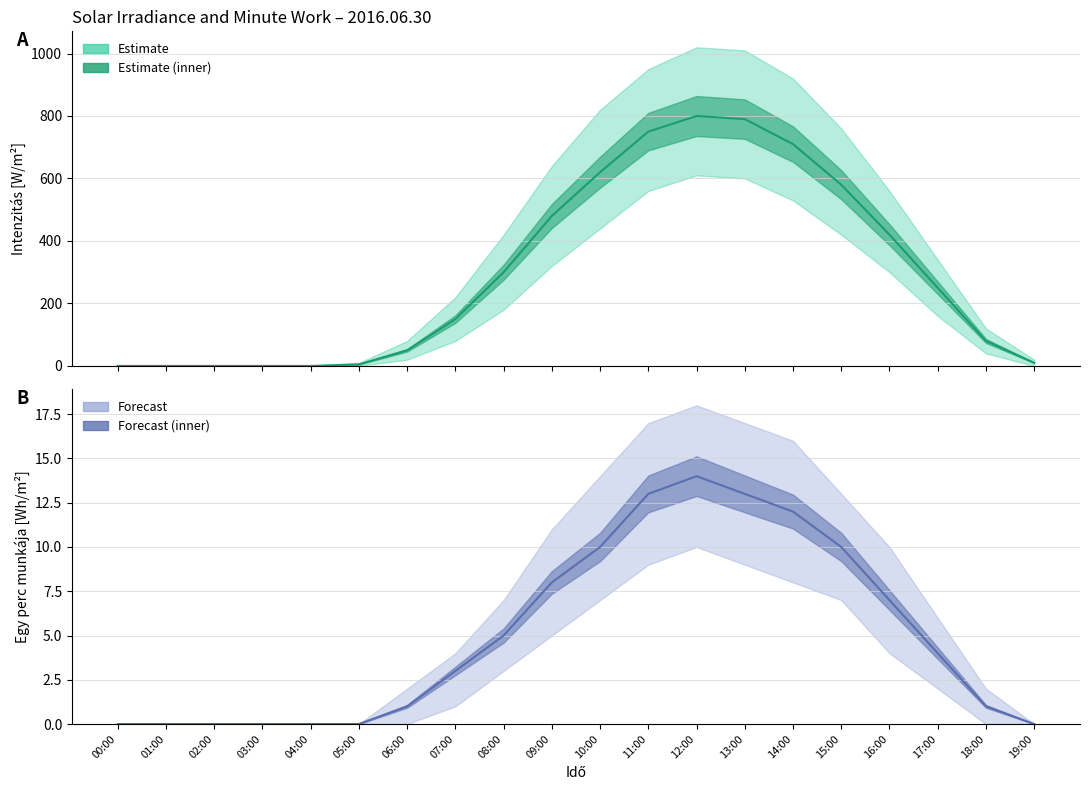

How many interior local peaks does the Egy perc munkája [Wh/m²] series have?

1